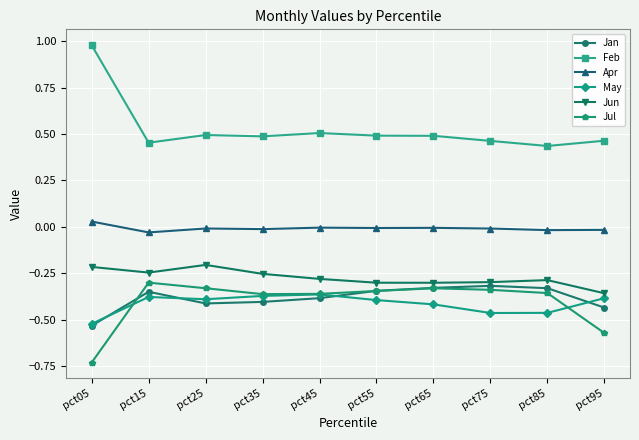

The value of Jul at pct65 is -0.2. True or false?

False